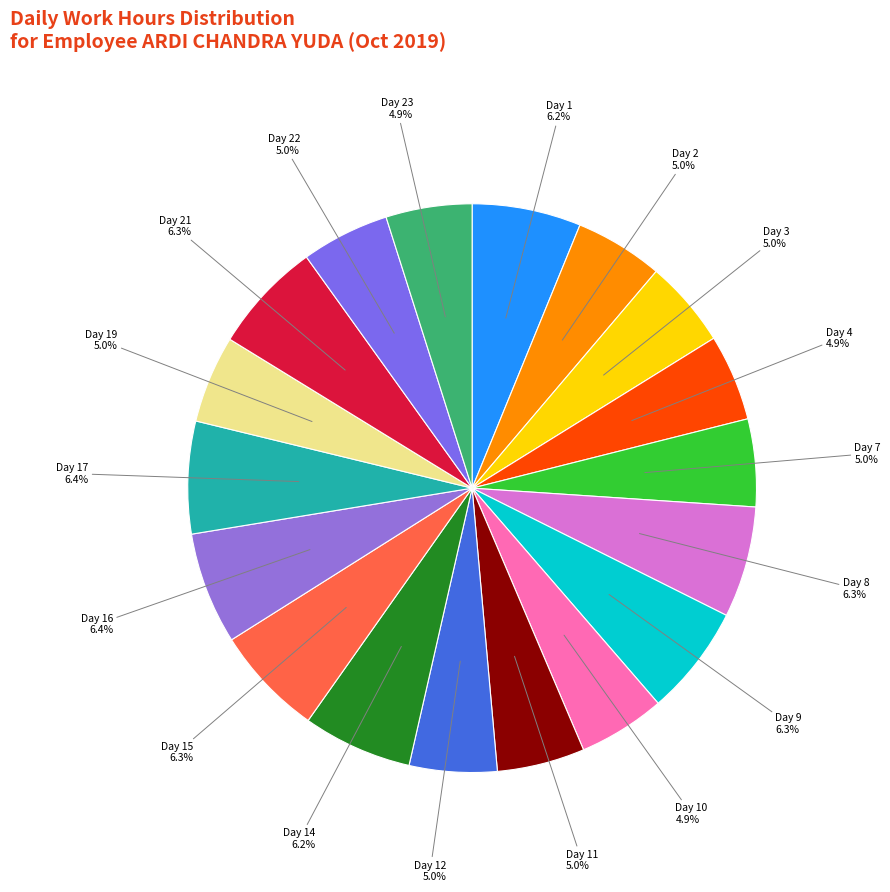

Rank the categories by value from lowest to highest.

Day 23, Day 4, Day 10, Day 3, Day 19, Day 7, Day 12, Day 11, Day 22, Day 2, Day 1, Day 14, Day 15, Day 9, Day 8, Day 21, Day 16, Day 17